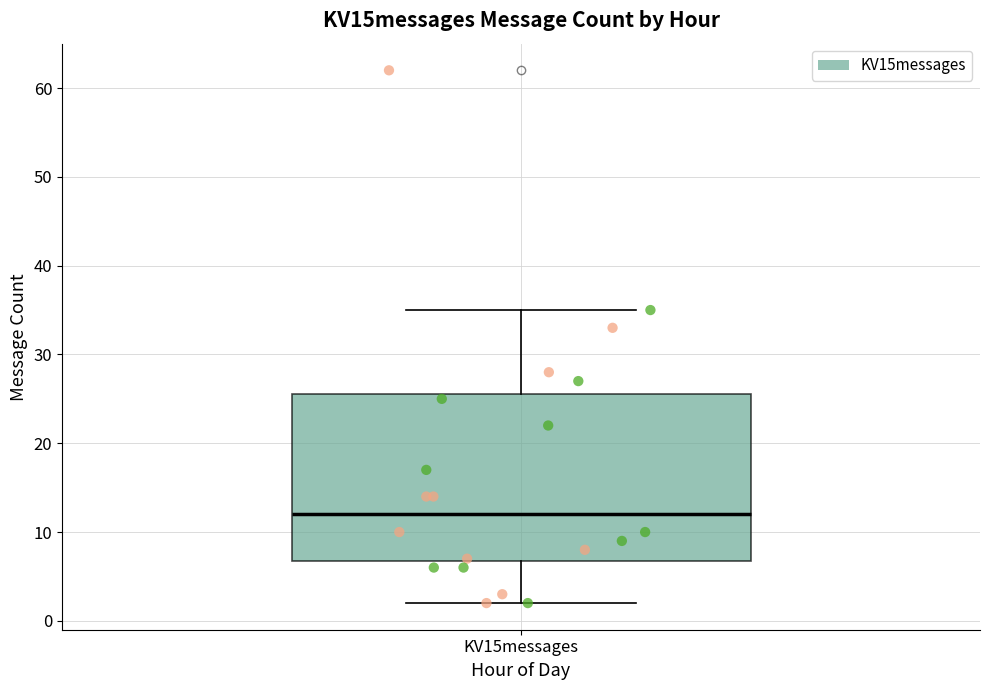

Read this box plot against the y-axis: the position of the median line, the range covered by the box, and the ends of both whiskers. The values are not printed on the chart, so give them approximately, as read against the axis.

median 12, box 7 to 26, whiskers 2 to 35